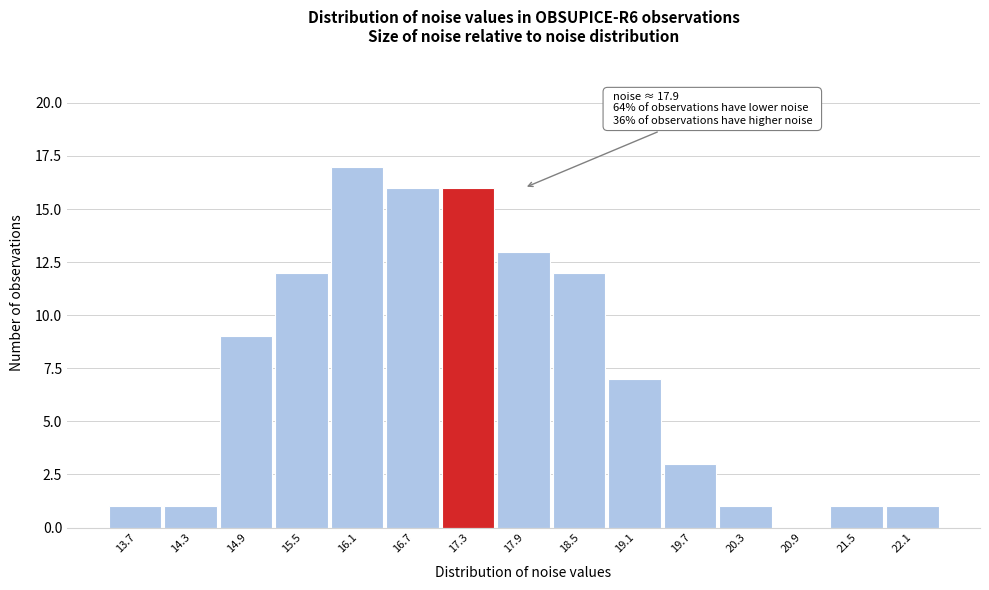

Reading right to left, what are all the values shown in this chart?

22.1=1	21.5=1	20.9=0	20.3=1	19.7=3	19.1=7	18.5=12	17.9=13	17.3=16	16.7=16	16.1=17	15.5=12	14.9=9	14.3=1	13.7=1